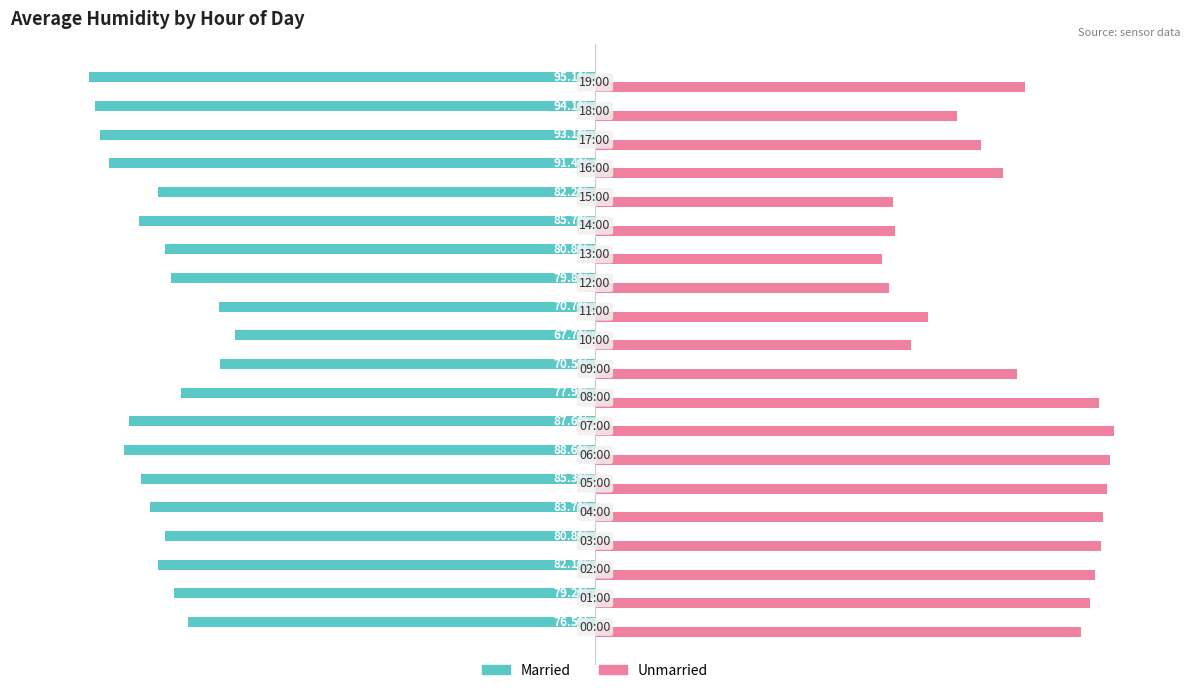

Which series has the largest total across all categories?

Unmarried